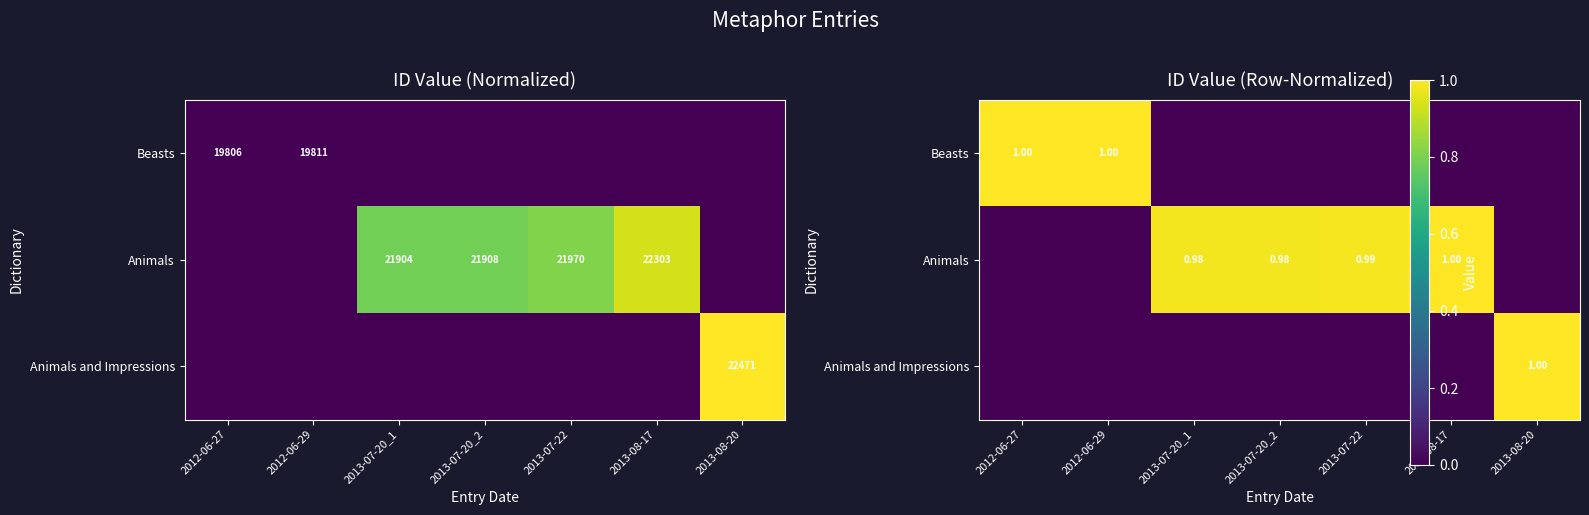

List the series in order of their overall mean, lowest first.

Animals and Impressions, Beasts, Animals